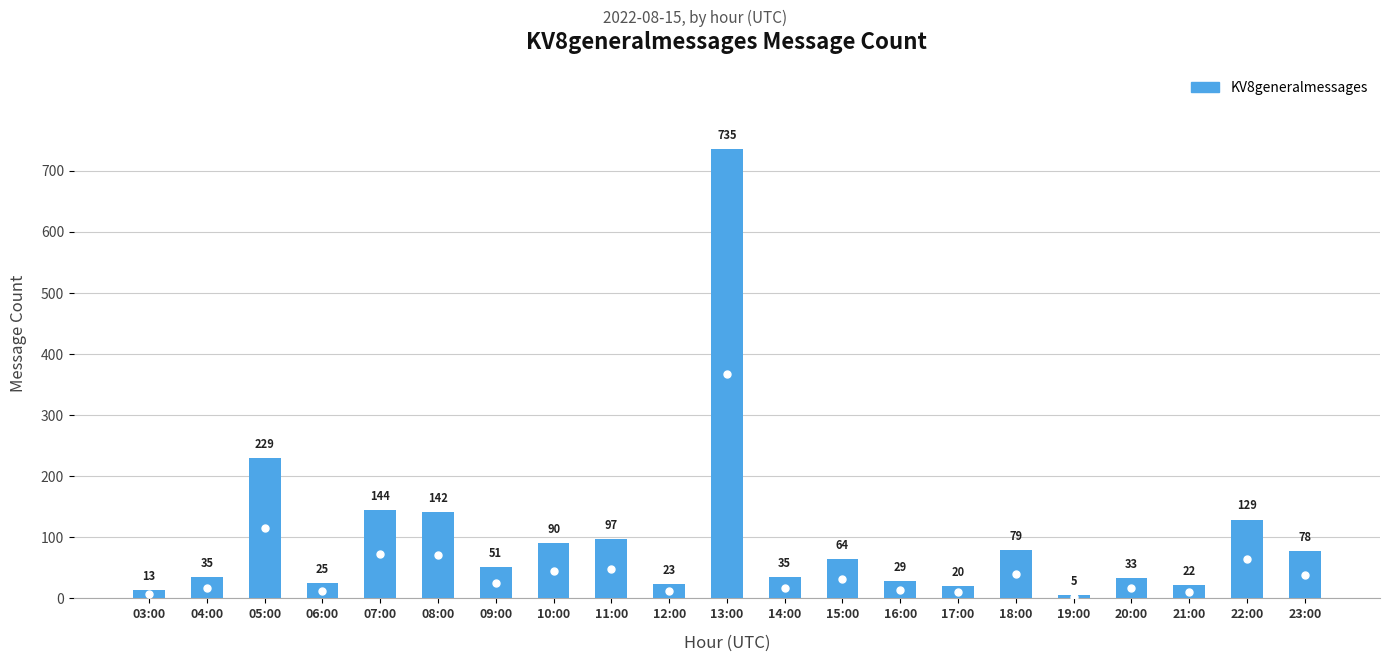

Reading left to right, extract all data points from this chart.

13	35	229	25	144	142	51	90	97	23	735	35	64	29	20	79	5	33	22	129	78